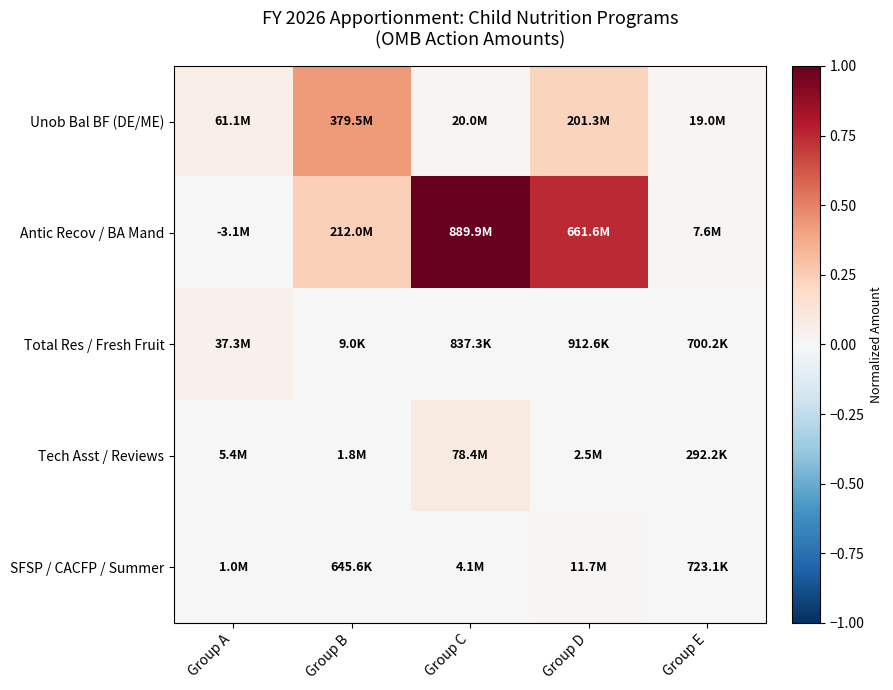

At which category is the sum across all series the highest?

Group C